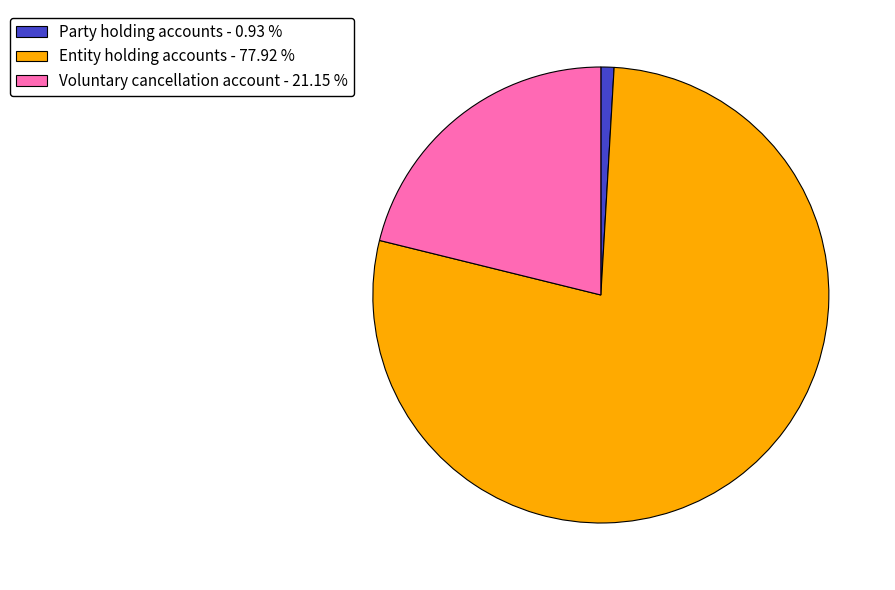

How many segments does this pie chart have?

3